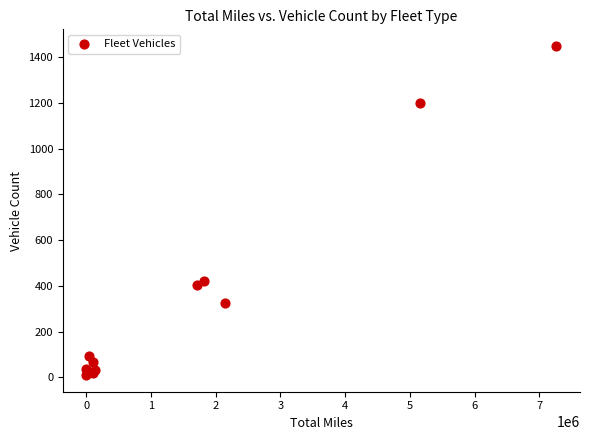

What Y value in the scatter plot is closest to 729?

423